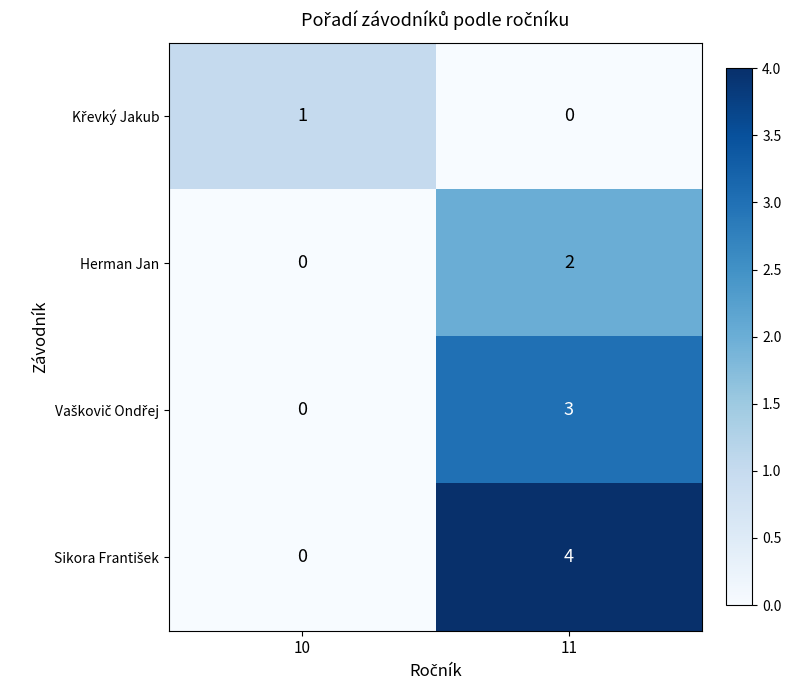

What is the total value across all series at 11?

9